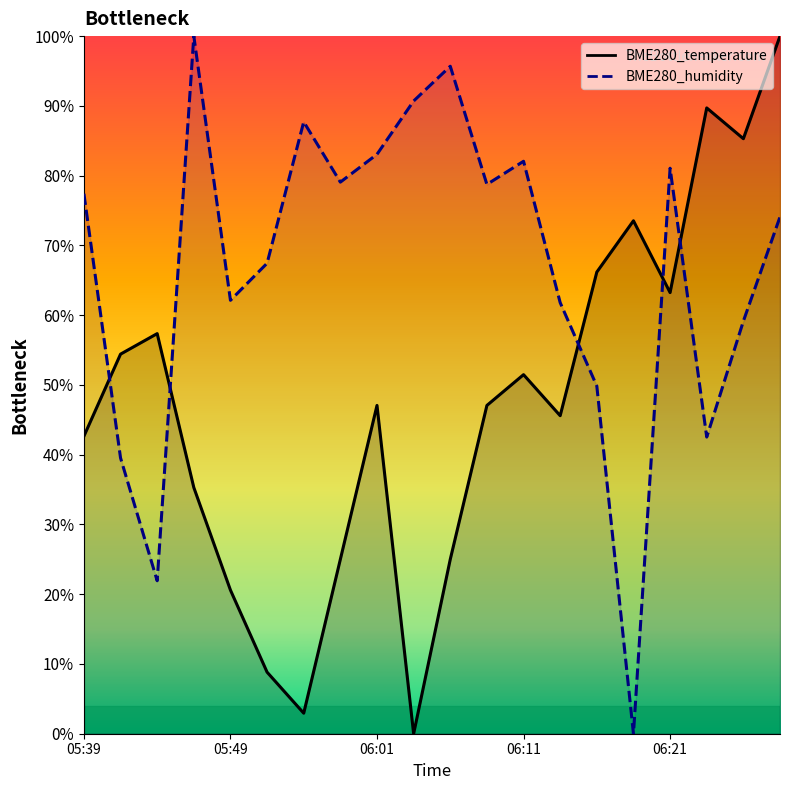

How many times do BME280_humidity and BME280_temperature cross each other?

5